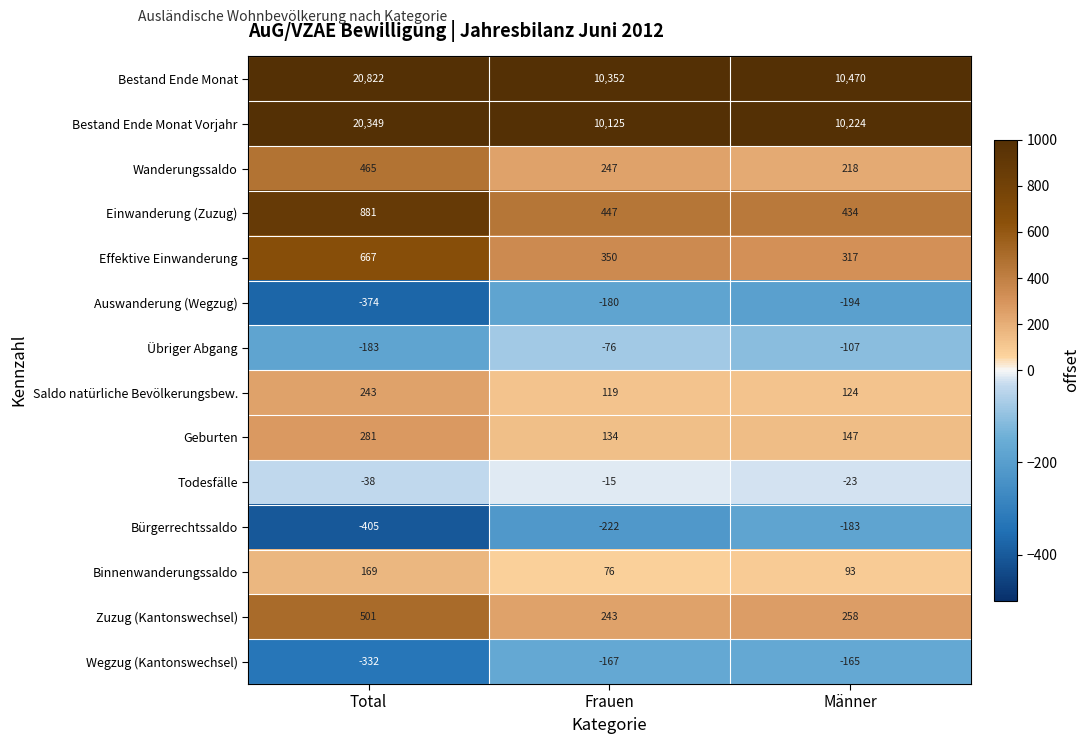

What is the spread (max minus min) of values at Frauen?

10574